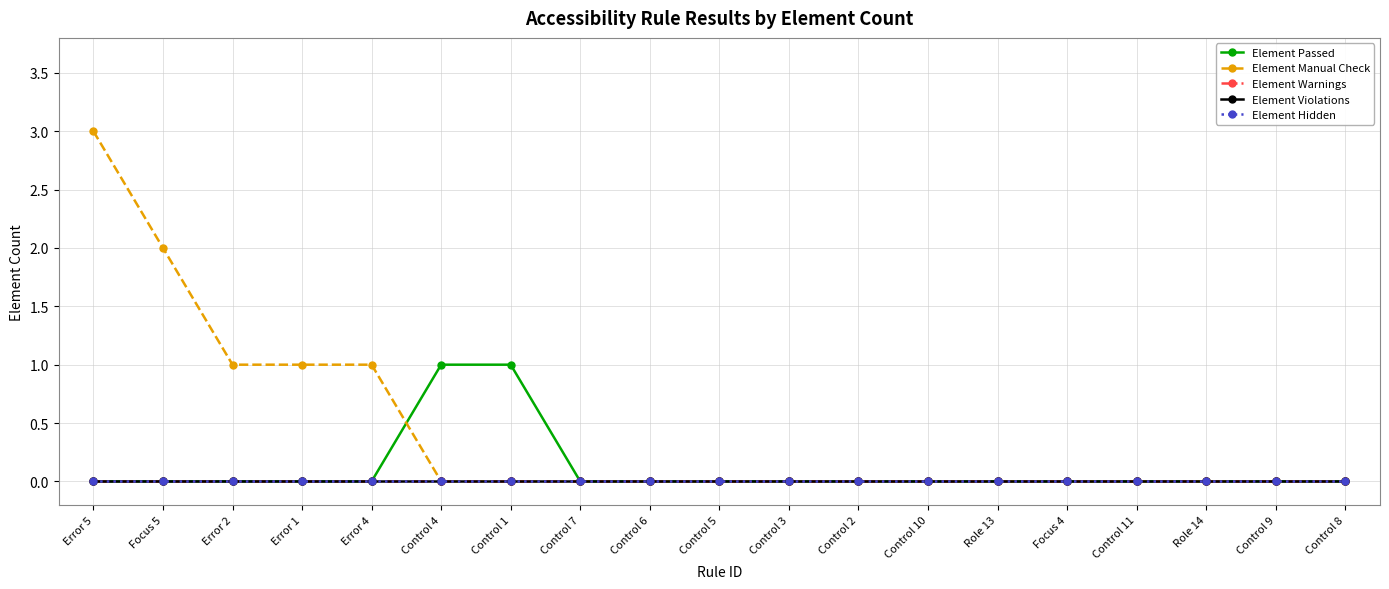

Reading left to right, extract all data points from this chart.

Element Passed: Error 5=0	Focus 5=0	Error 2=0	Error 1=0	Error 4=0	Control 4=1	Control 1=1	Control 7=0	Control 6=0	Control 5=0	Control 3=0	Control 2=0	Control 10=0	Role 13=0	Focus 4=0	Control 11=0	Role 14=0	Control 9=0	Control 8=0
Element Manual Check: Error 5=3	Focus 5=2	Error 2=1	Error 1=1	Error 4=1	Control 4=0	Control 1=0	Control 7=0	Control 6=0	Control 5=0	Control 3=0	Control 2=0	Control 10=0	Role 13=0	Focus 4=0	Control 11=0	Role 14=0	Control 9=0	Control 8=0
Element Warnings: Error 5=0	Focus 5=0	Error 2=0	Error 1=0	Error 4=0	Control 4=0	Control 1=0	Control 7=0	Control 6=0	Control 5=0	Control 3=0	Control 2=0	Control 10=0	Role 13=0	Focus 4=0	Control 11=0	Role 14=0	Control 9=0	Control 8=0
Element Violations: Error 5=0	Focus 5=0	Error 2=0	Error 1=0	Error 4=0	Control 4=0	Control 1=0	Control 7=0	Control 6=0	Control 5=0	Control 3=0	Control 2=0	Control 10=0	Role 13=0	Focus 4=0	Control 11=0	Role 14=0	Control 9=0	Control 8=0
Element Hidden: Error 5=0	Focus 5=0	Error 2=0	Error 1=0	Error 4=0	Control 4=0	Control 1=0	Control 7=0	Control 6=0	Control 5=0	Control 3=0	Control 2=0	Control 10=0	Role 13=0	Focus 4=0	Control 11=0	Role 14=0	Control 9=0	Control 8=0